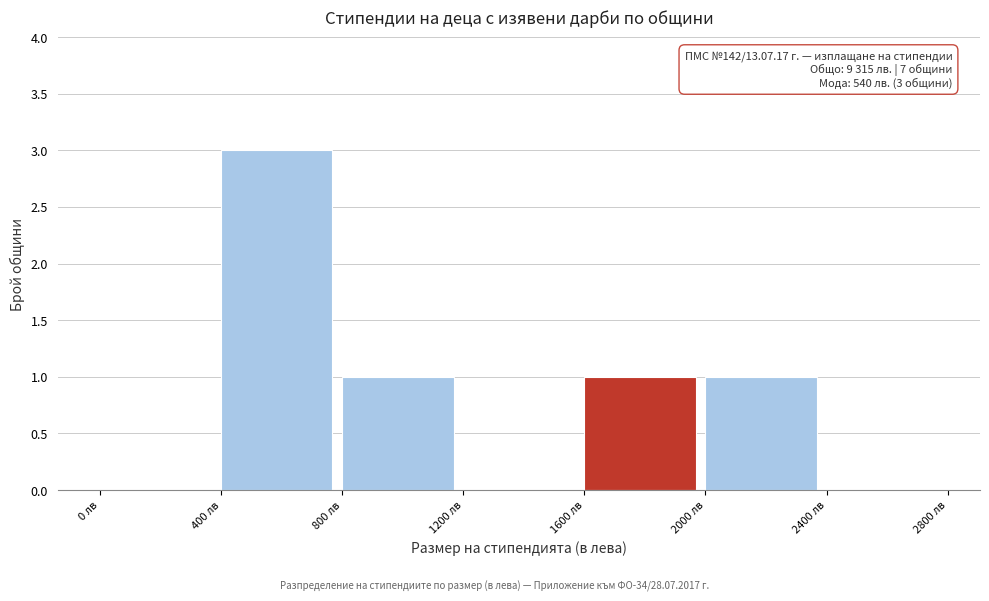

Over which range of the x-axis is the bar tallest?

400 to 800